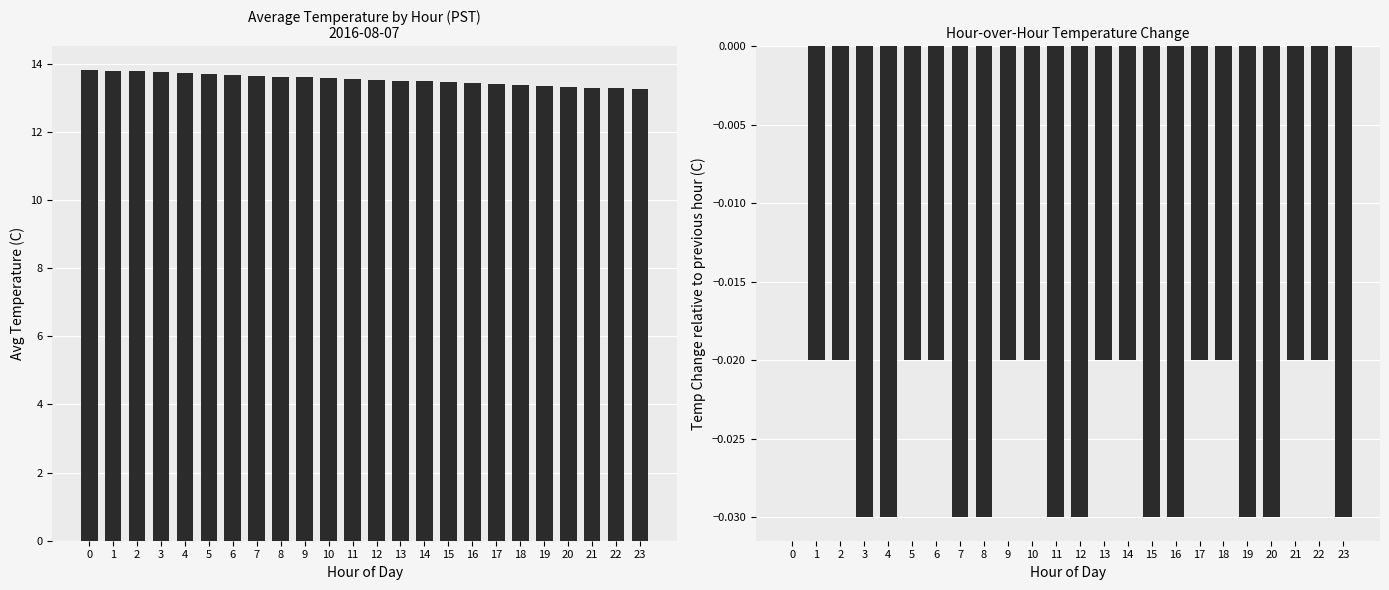

Rank the series by their average value, from highest to lowest.

Avg Temp (C), Temp Change (C)